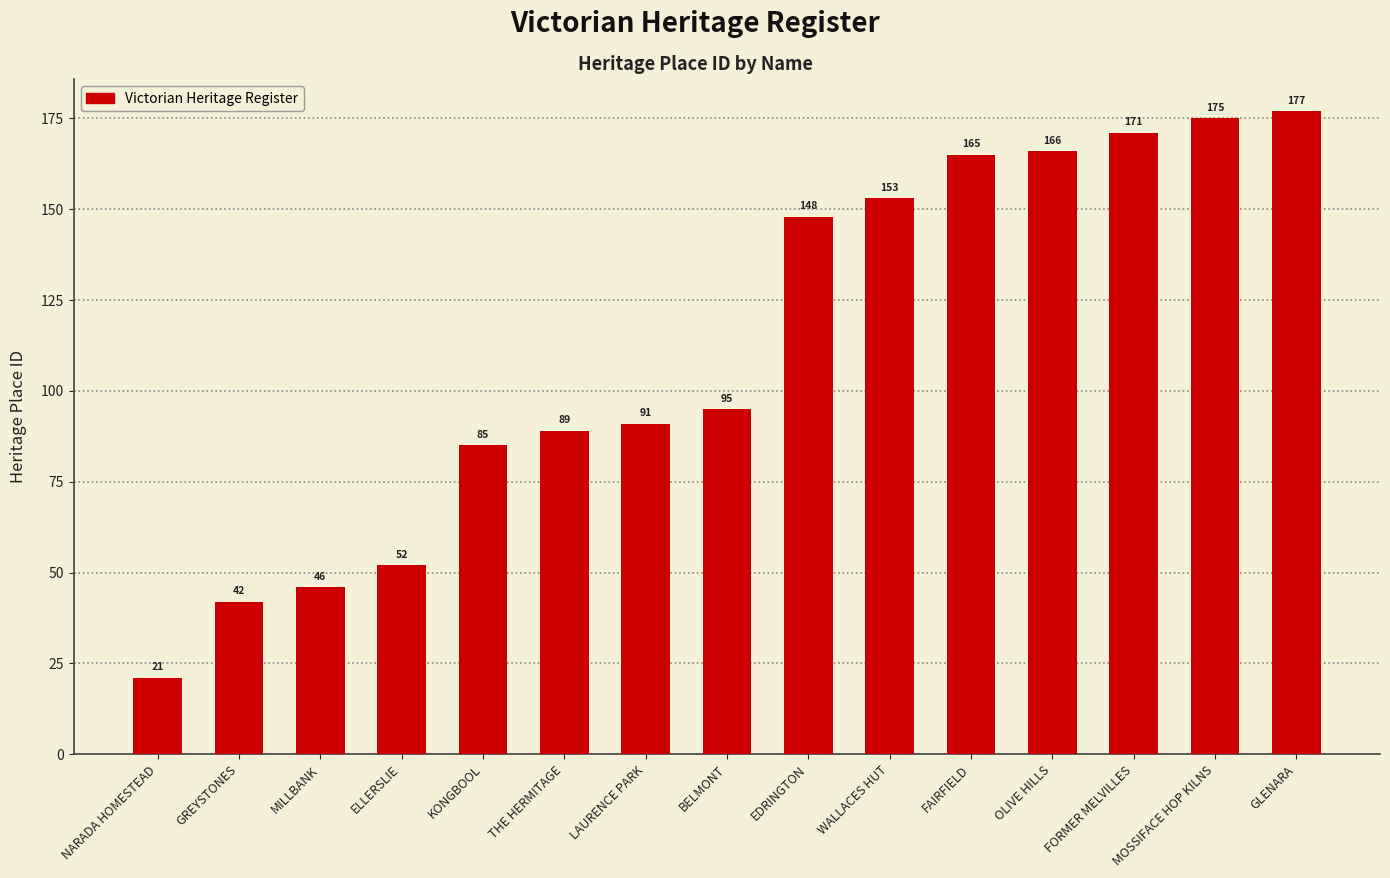

Which category has the lowest value across all series?

NARADA HOMESTEAD